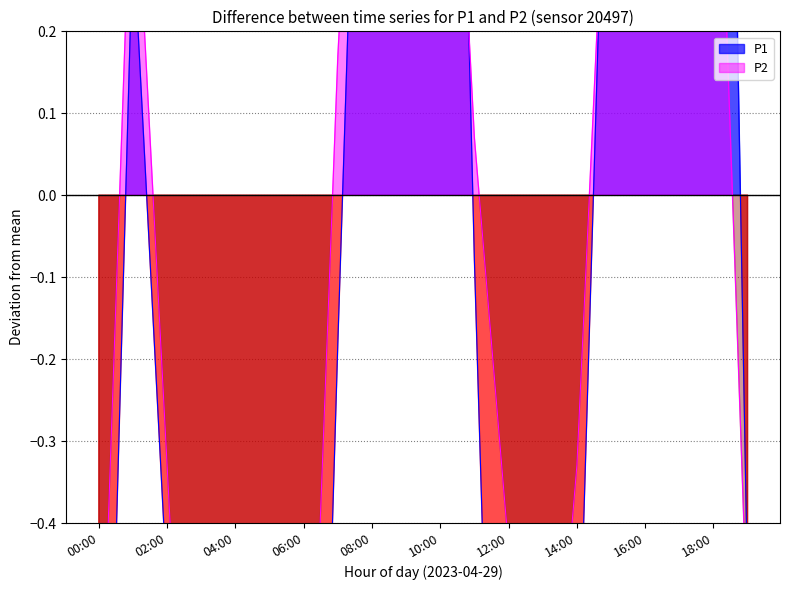

Which series has the widest spread of values?

P1